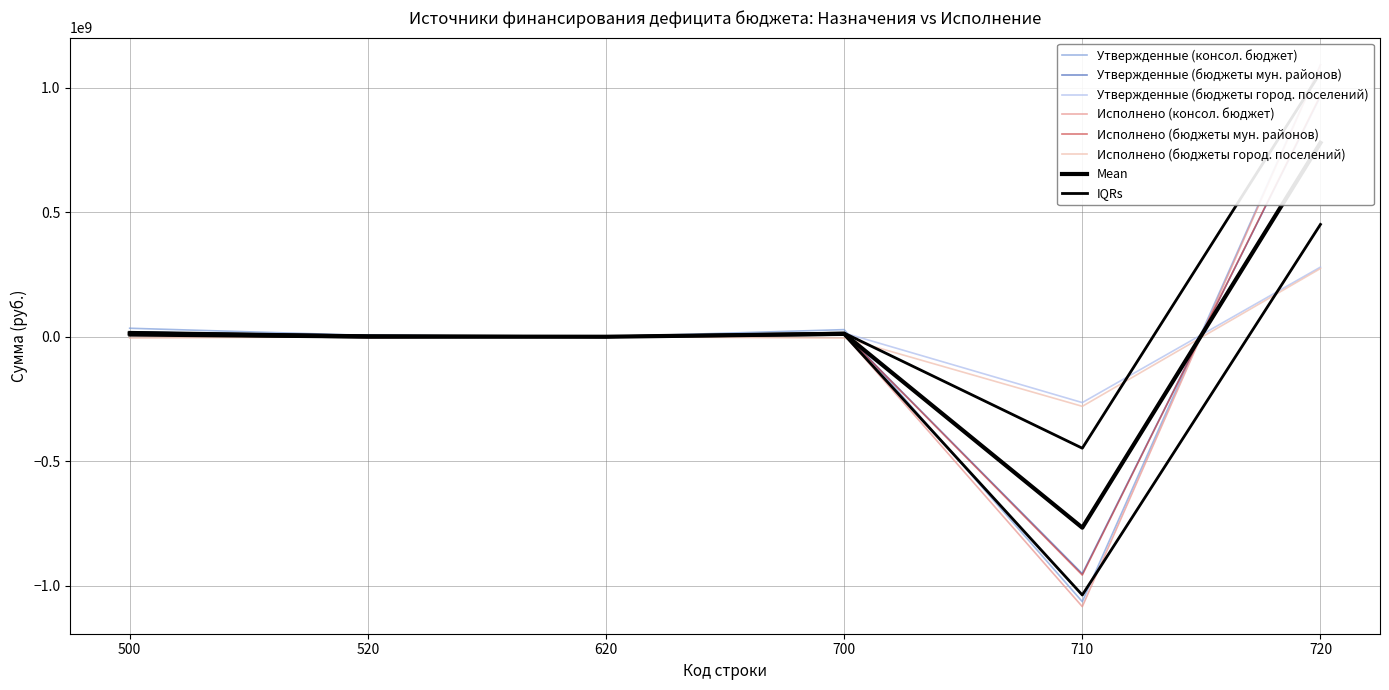

Between which two adjacent categories do Утвержденные (бюджеты мун. районов) and Исполнено (консол. бюджет) first intersect?

710 and 720